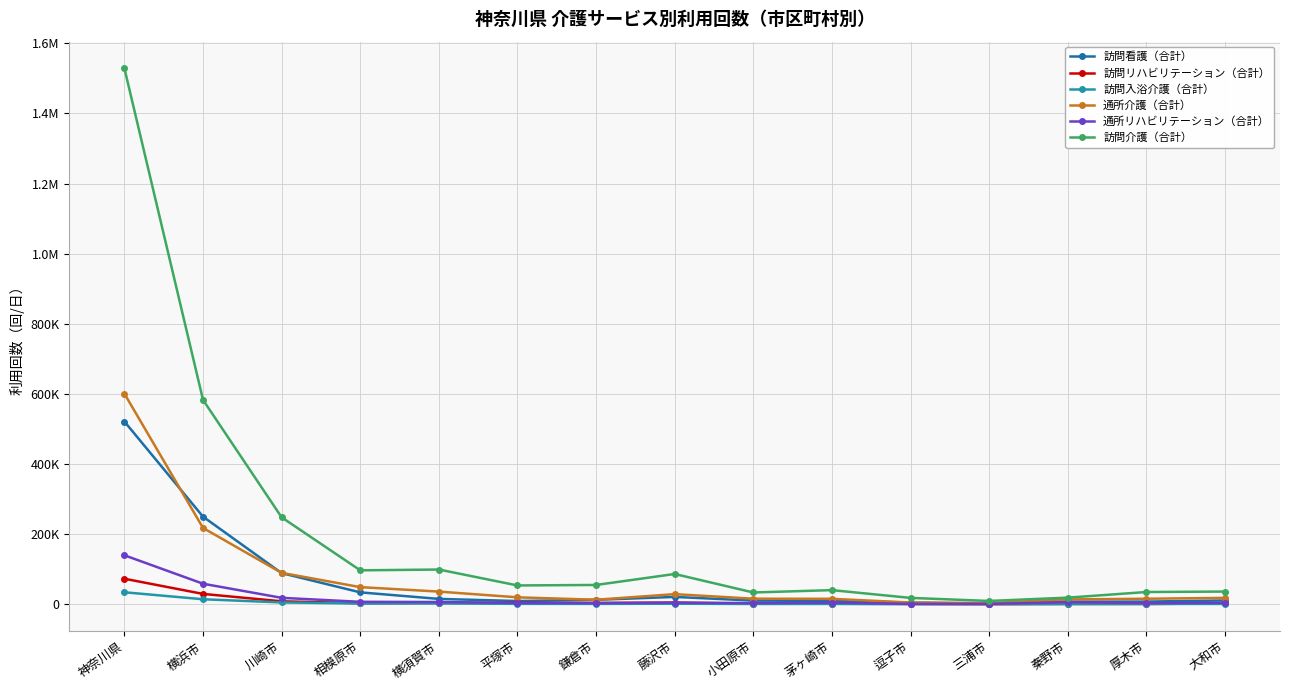

What is the sum of all 訪問入浴介護（合計） values?

65209